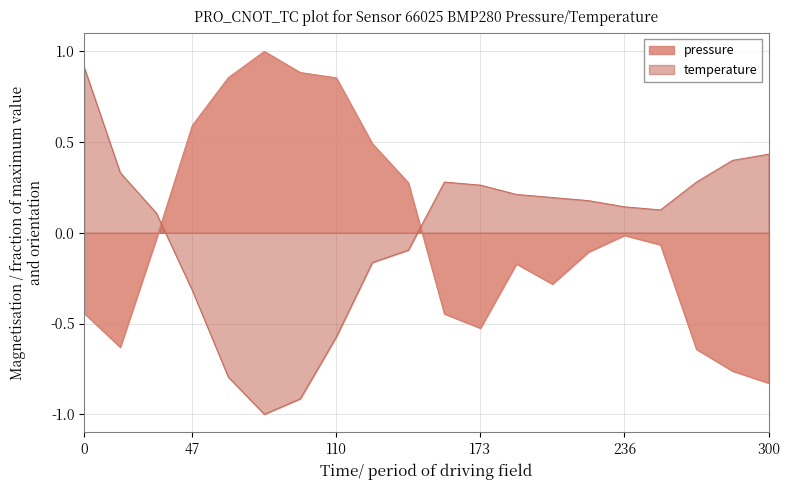

True or false: temperature and pressure intersect in this chart.

True